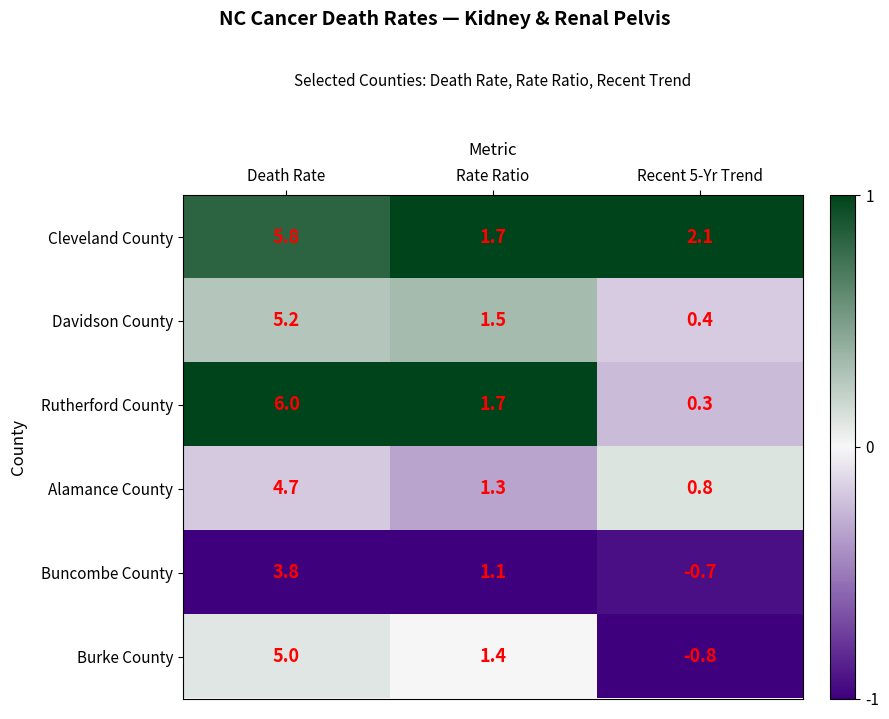

Reading left to right, what are all the values shown in this chart?

Cleveland County: 5.8	1.7	2.1
Davidson County: 5.2	1.5	0.4
Rutherford County: 6.0	1.7	0.3
Alamance County: 4.7	1.3	0.8
Buncombe County: 3.8	1.1	-0.7
Burke County: 5.0	1.4	-0.8